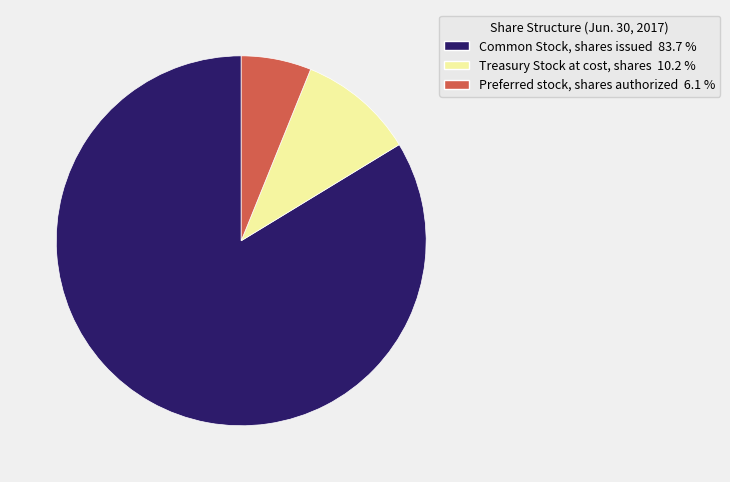

Do Preferred stock, shares authorized and Treasury Stock at cost, shares together represent more than half of the pie?

No